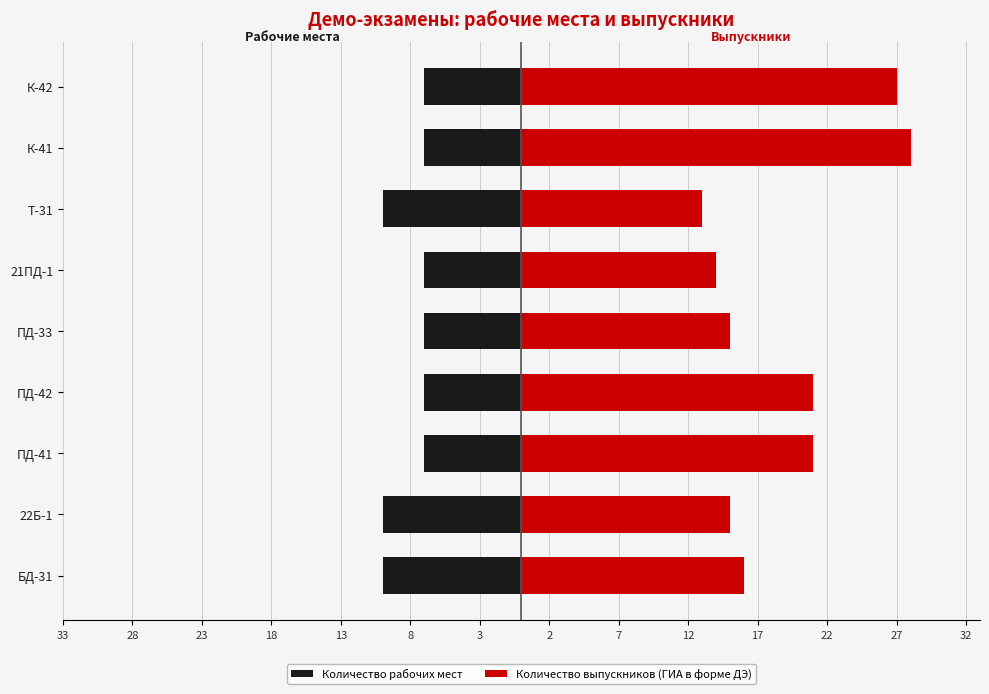

What is the maximum value shown in the chart?

28